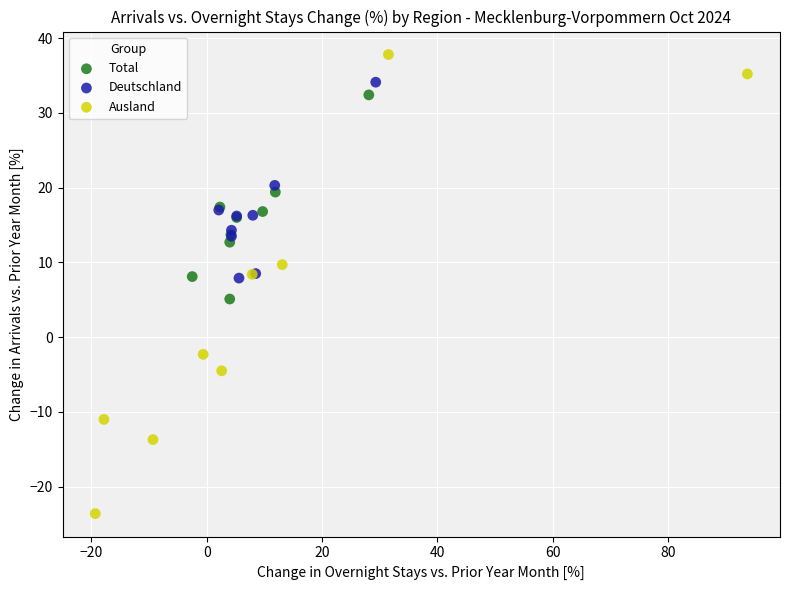

Which series has the largest Y range (max minus min)?

Ausland